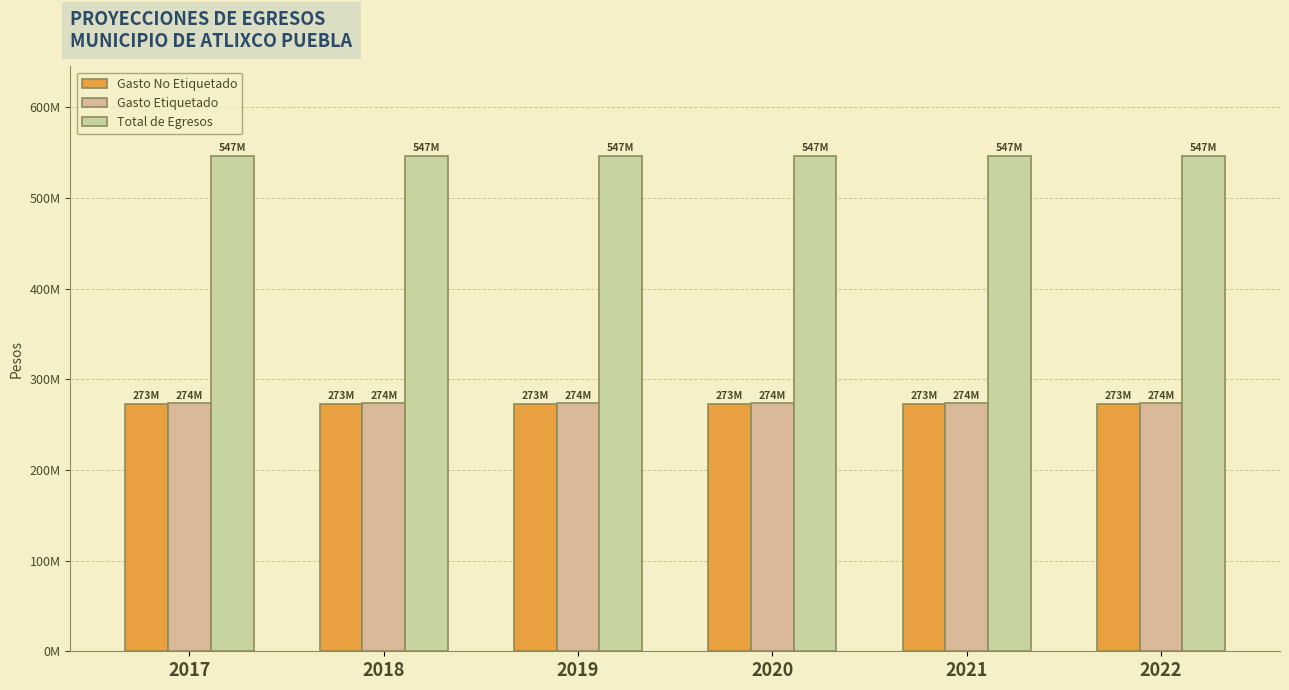

Reading left to right, extract all data points from this chart.

Gasto No Etiquetado: 2017=273195870.4	2018=273195870.4	2019=273195870.4	2020=273195870.4	2021=273195870.4	2022=273195870.4
Gasto Etiquetado: 2017=273651698.3	2018=273651698.3	2019=273651698.3	2020=273651698.3	2021=273651698.3	2022=273651698.3
Total de Egresos: 2017=546847568.7	2018=546847568.7	2019=546847568.7	2020=546847568.7	2021=546847568.7	2022=546847568.7